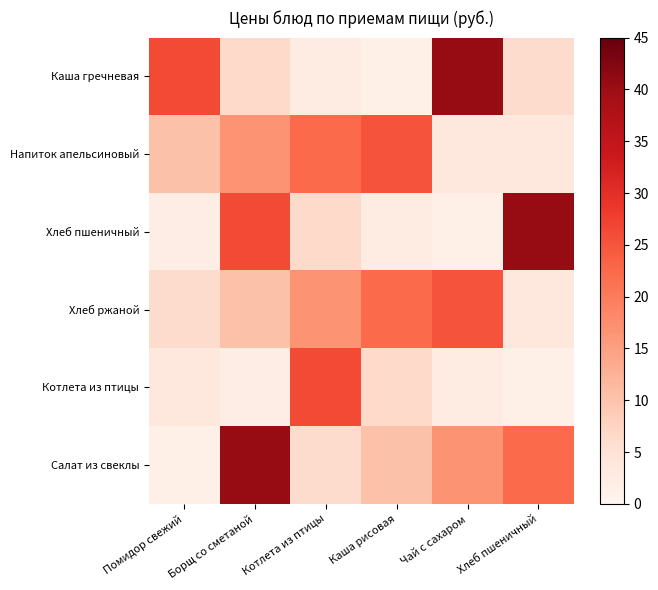

Which series has the largest total across all categories?

Салат из свеклы